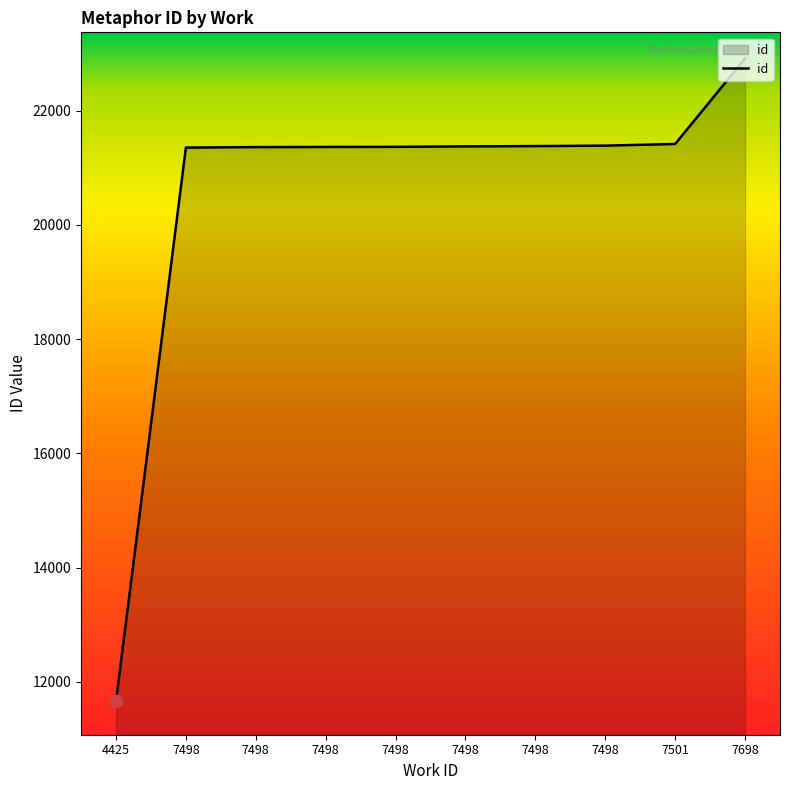

Which has a higher value, 7498 or 7498?

7498